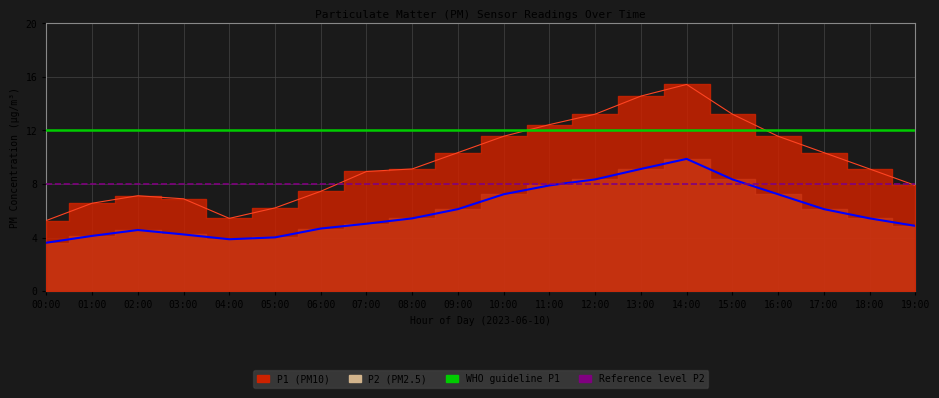

Does the chart display data point markers on the line(s)?

No